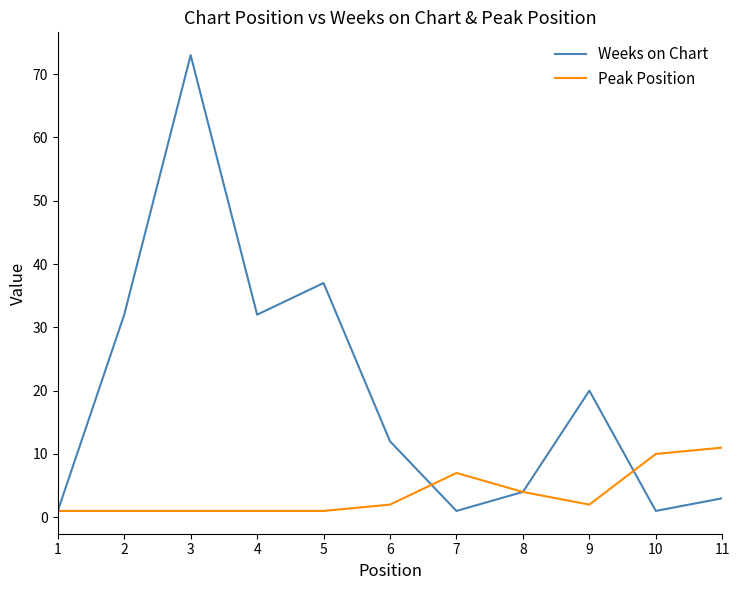

Between 3 and 11, which series saw the biggest shift?

Weeks on Chart